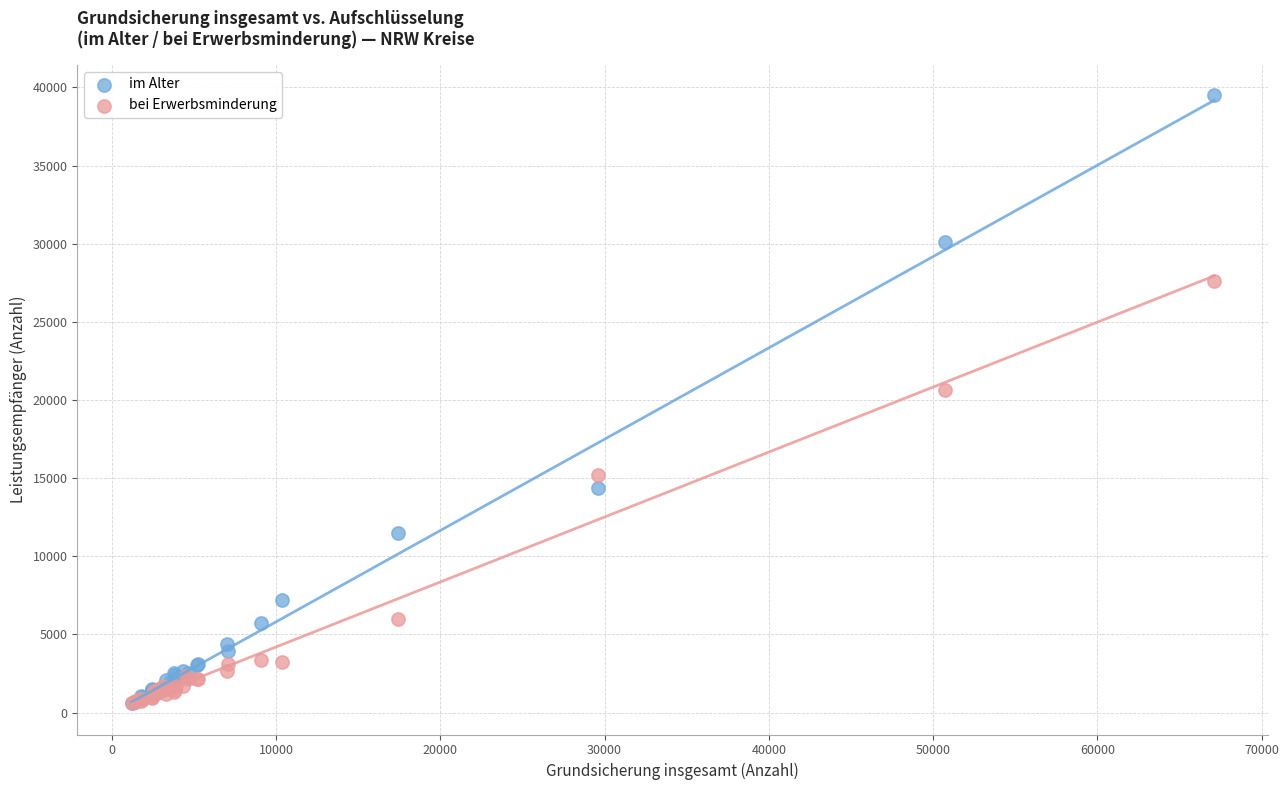

Across all series, what Y value is closest to 20048?

20641